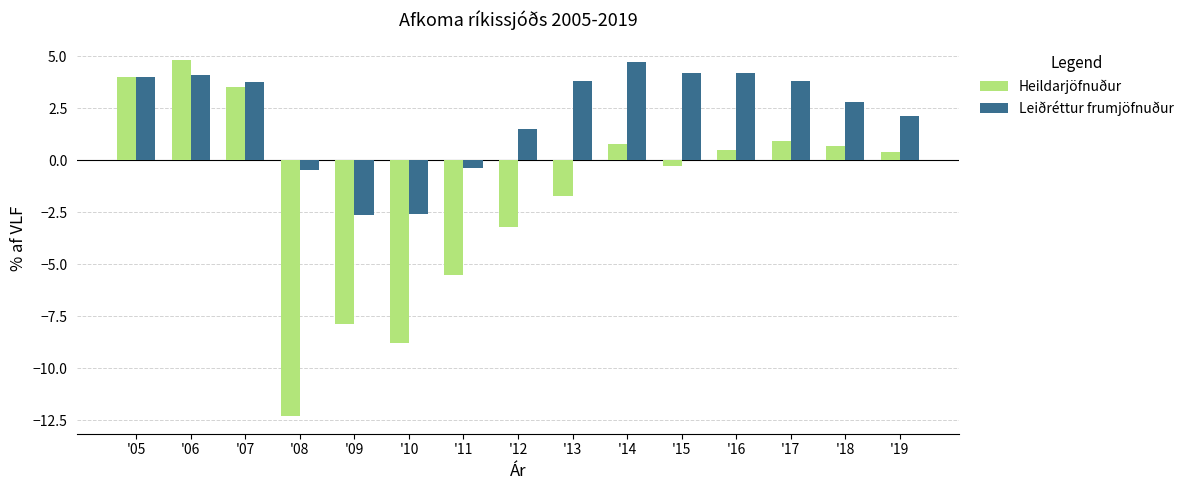

Rank the series by their average value, from lowest to highest.

Heildarjöfnuður, Leiðréttur frumjöfnuður